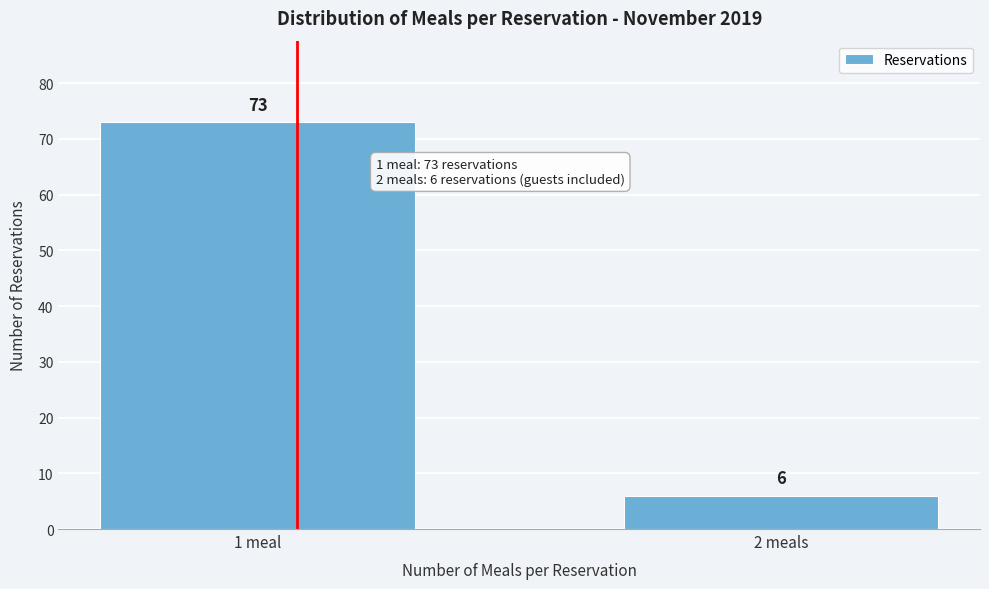

Reading right to left, transcribe all the data shown in this chart.

6	73